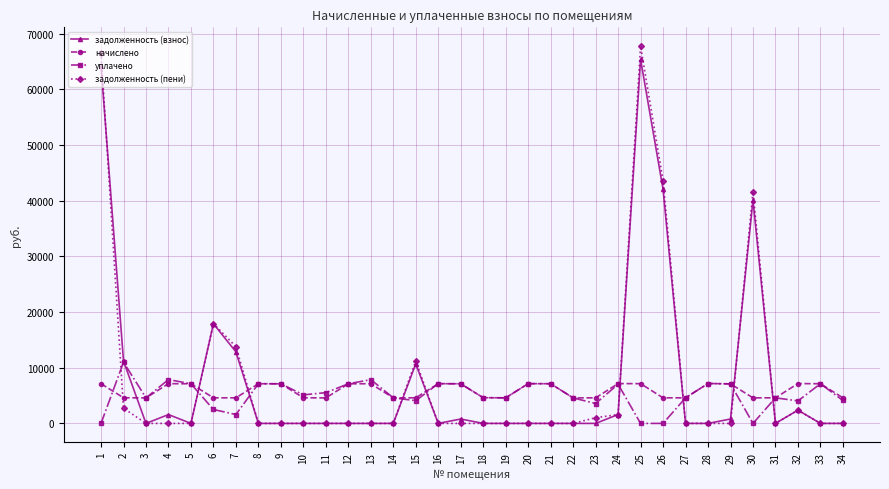

What is the difference between the highest and lowest values at 28?

7166.3